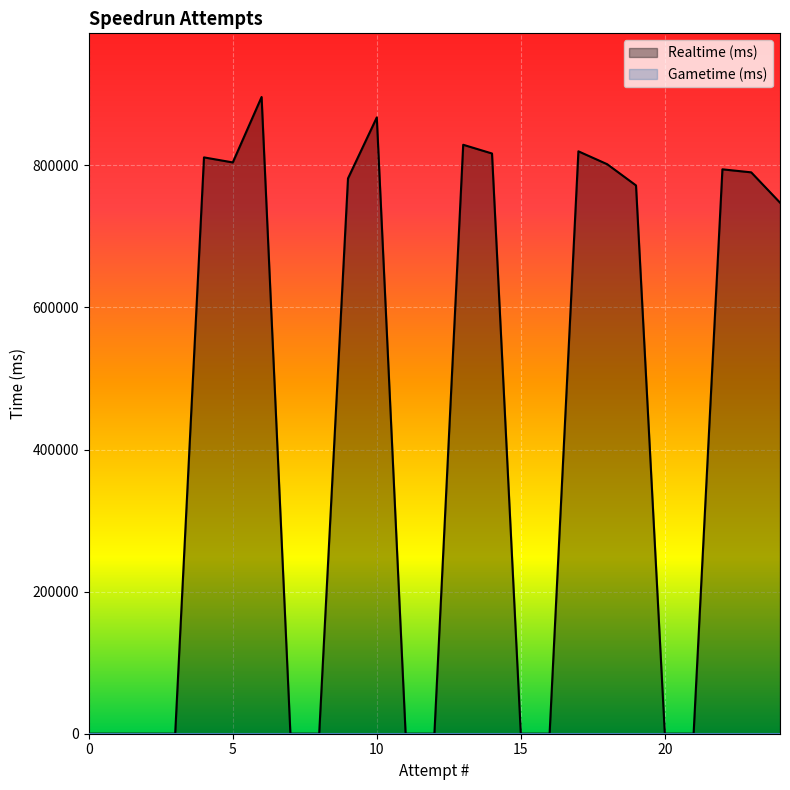

How many points are higher than both their immediate neighbors (excluding endpoints)?

6